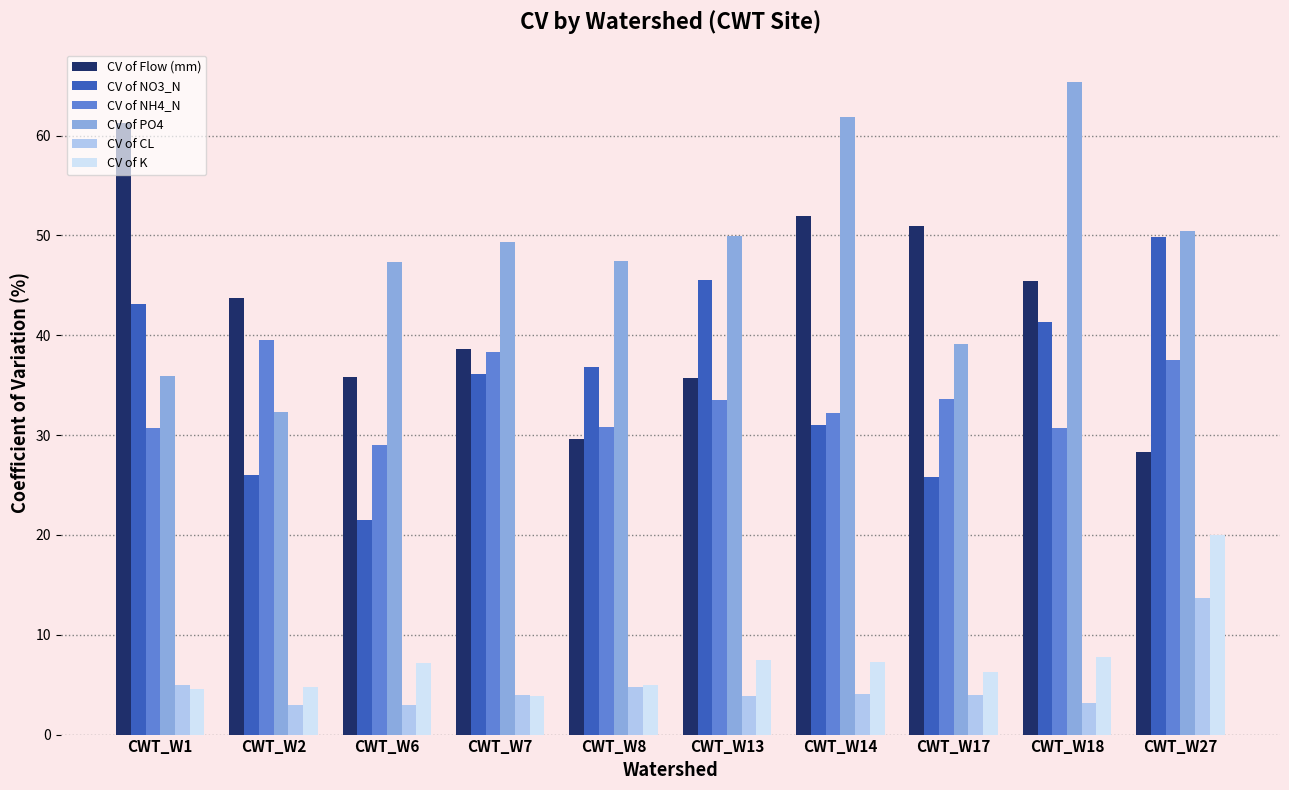

Which series changed the most between CWT_W14 and CWT_W17?

CV of PO4